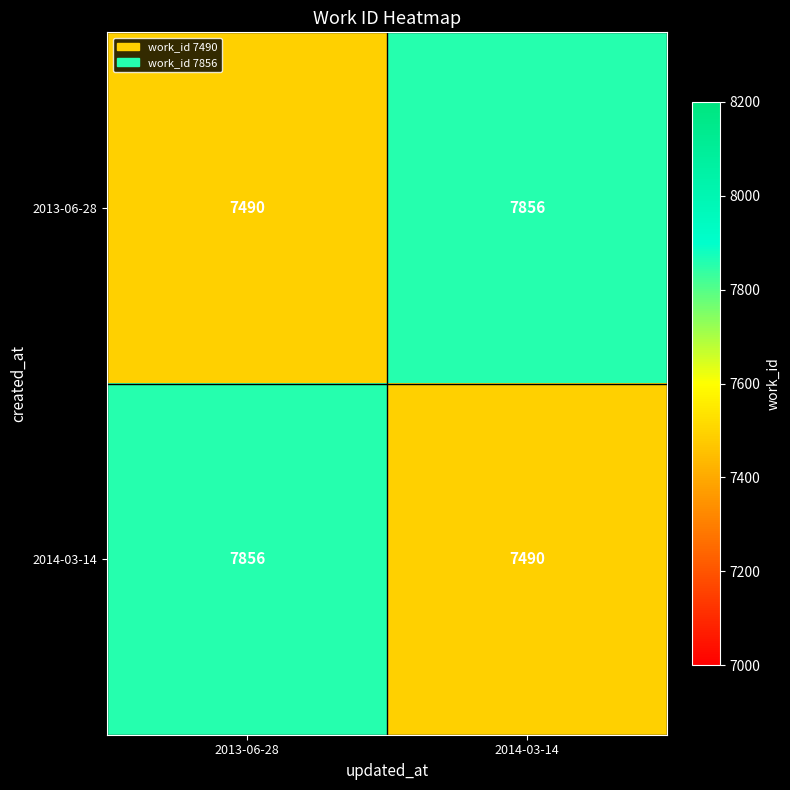

What is the smallest value displayed?

7490